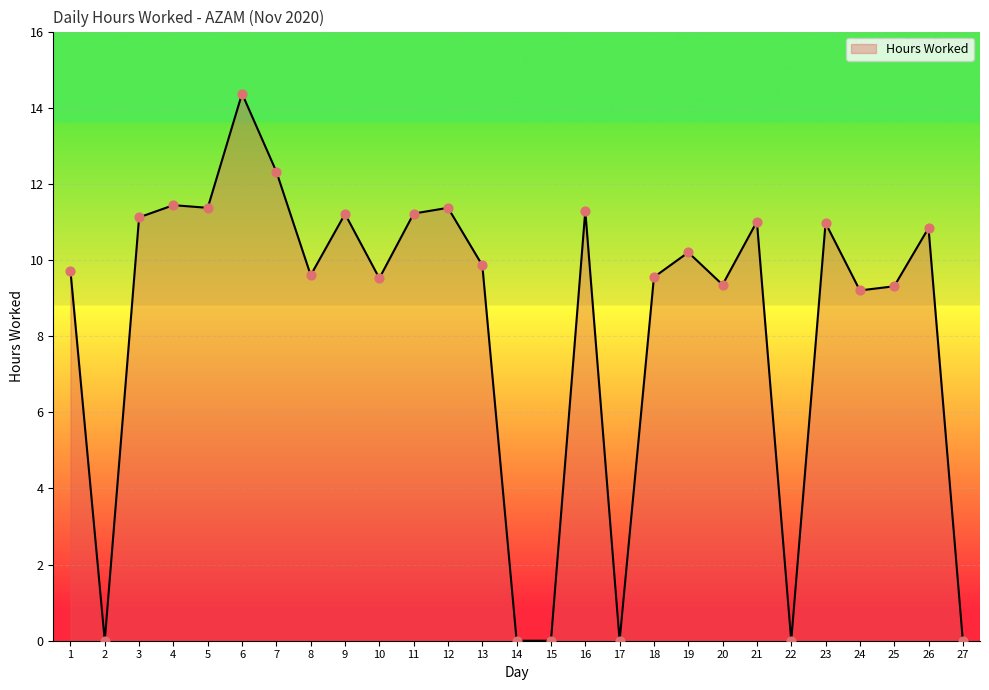

Approximately how many times larger is the value at 10 compared to 23?

0.9